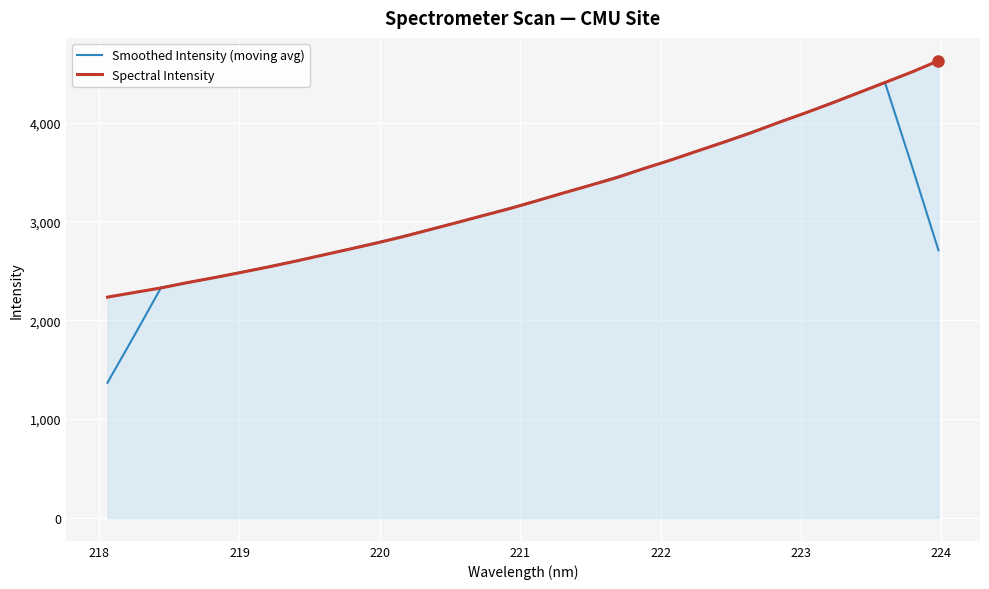

What is the maximum value for Smoothed Intensity (moving avg)?

4407.0